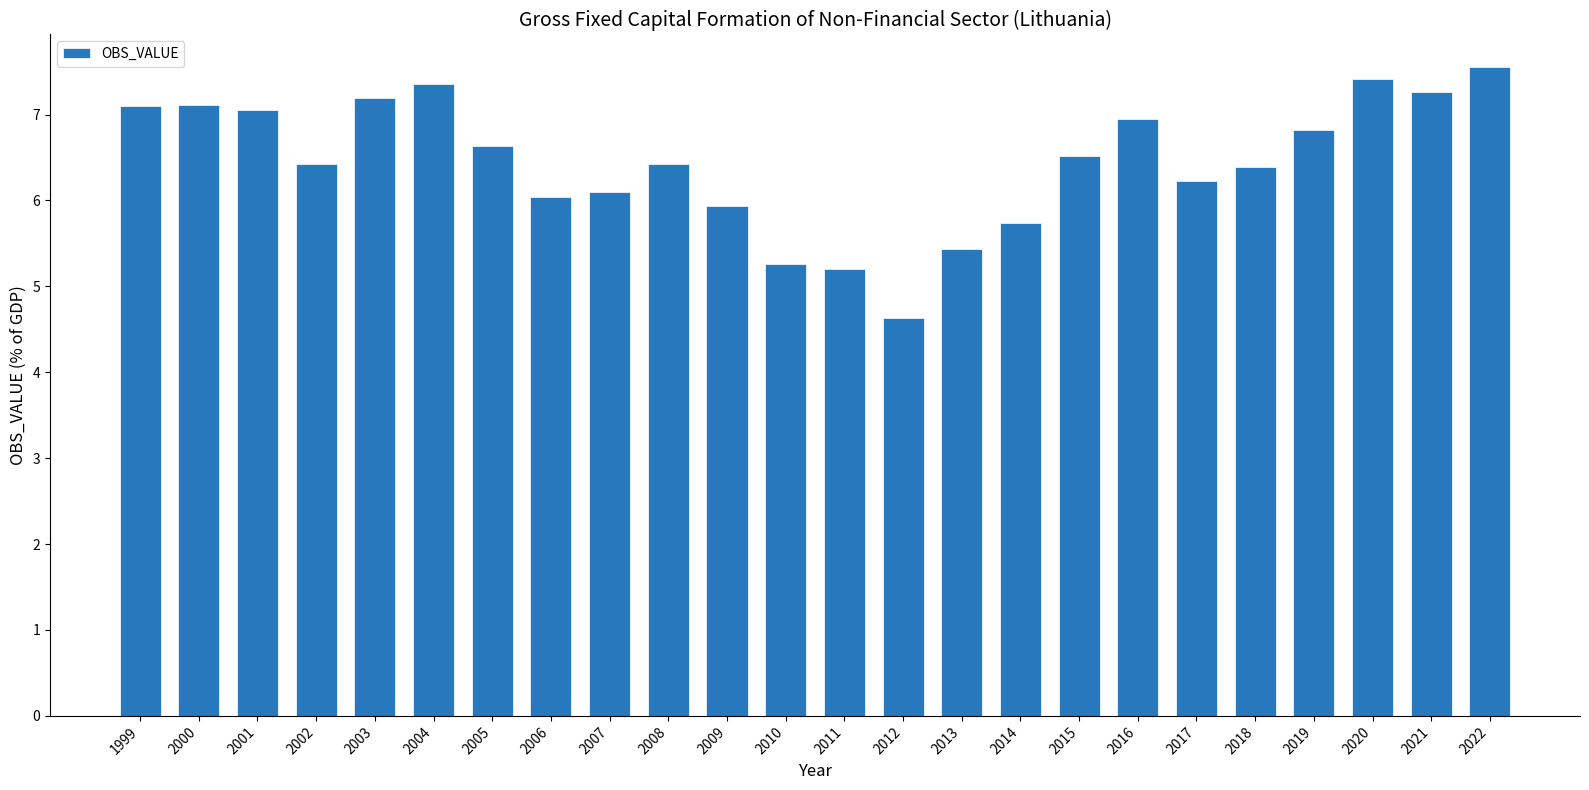

Is it true that the value at 2015 is 6.5?

True